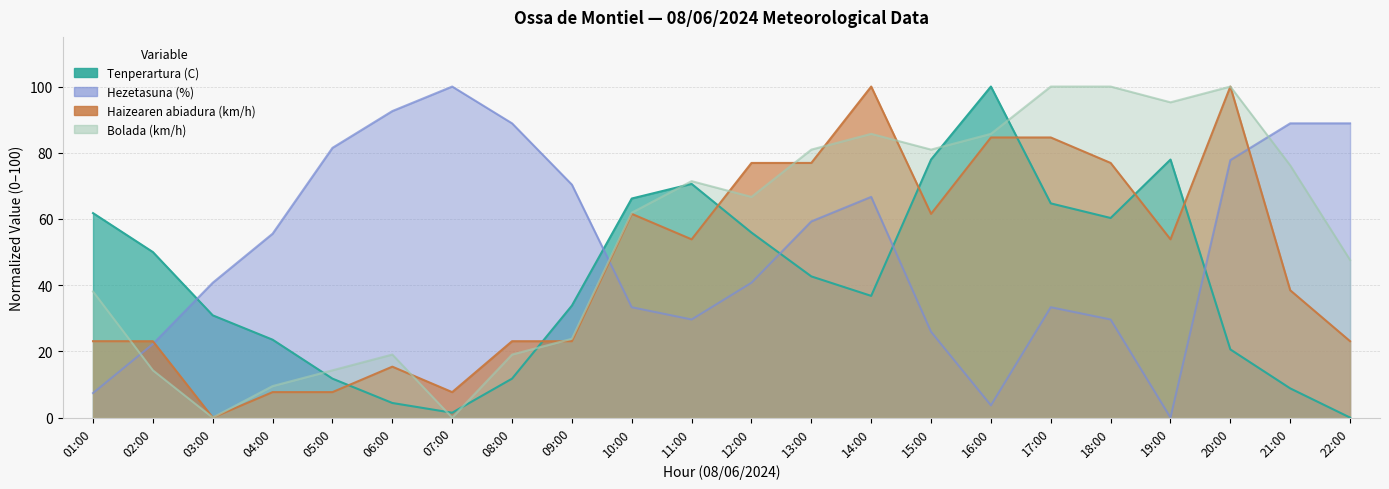

At which category does the chart reach its minimum across all series?

22:00